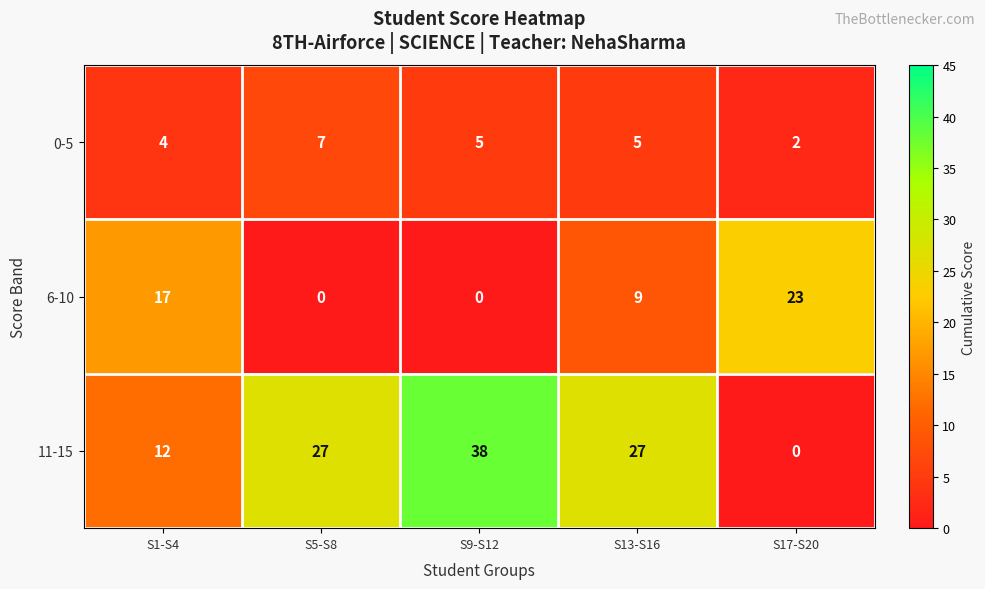

How many positive values does the 6-10 series have?

3